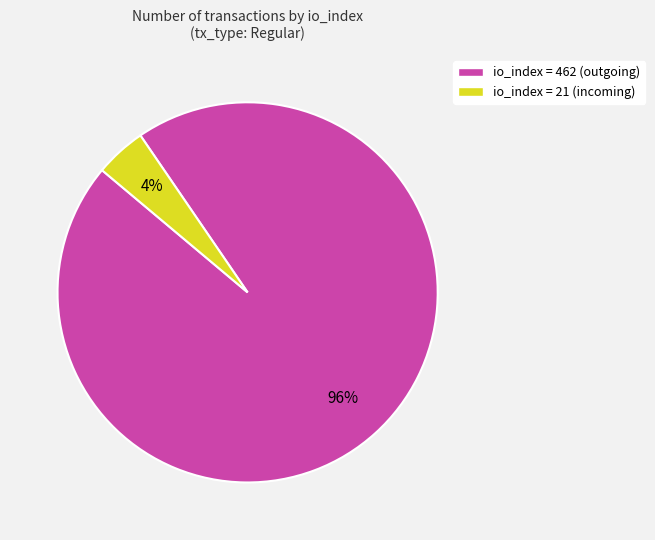

Which slice represents more than half of the pie?

io_index = 462 (outgoing)